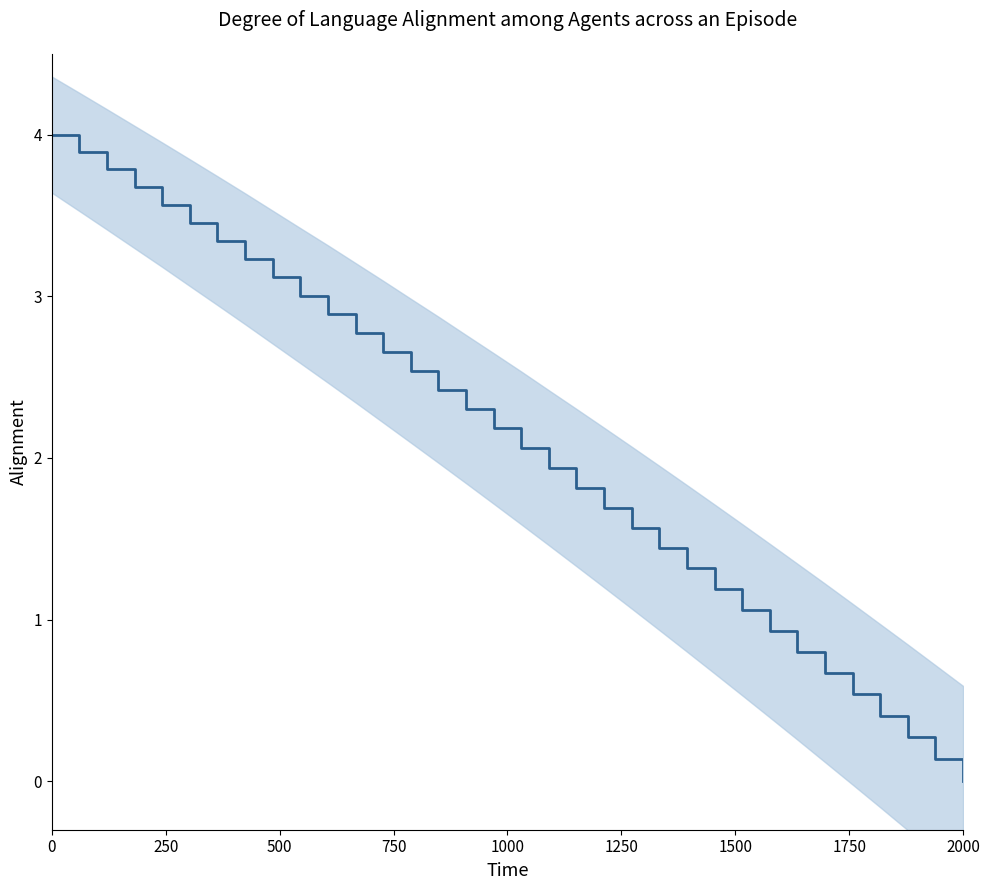

True or false: the data has more than 1 interior local peaks.

False